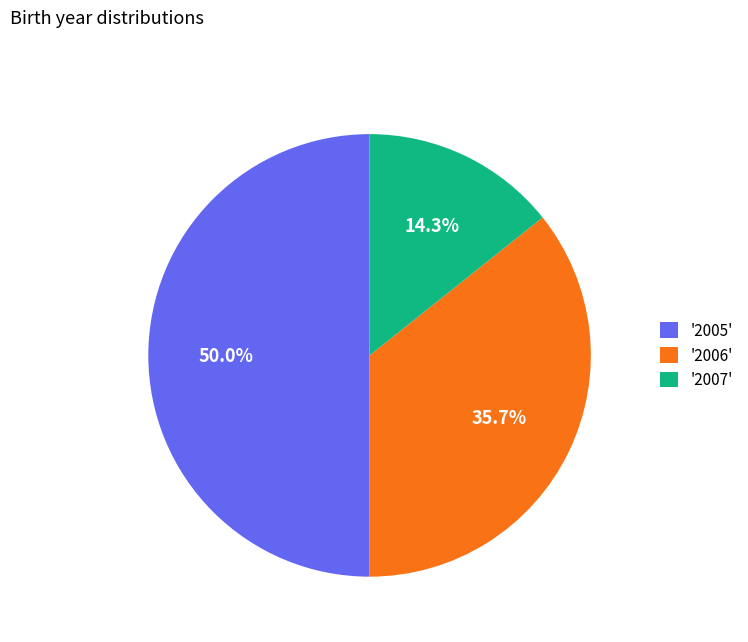

Does '2007' represent more than half of the total?

No